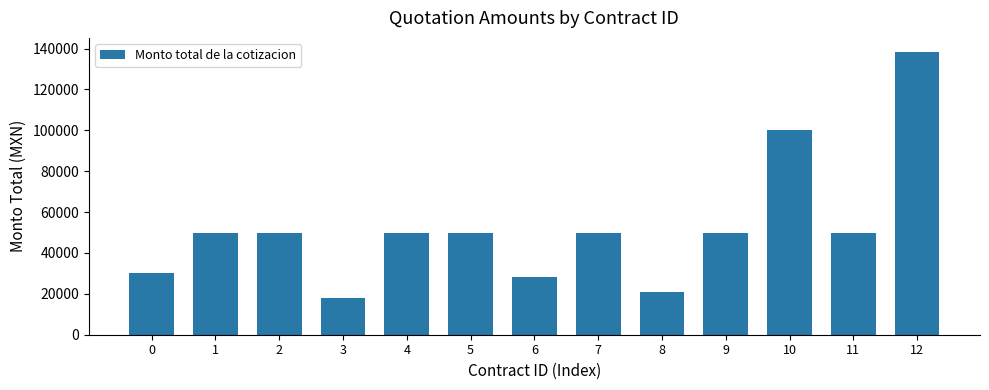

Approximately how many times larger is the value at 4 compared to 6?

1.8